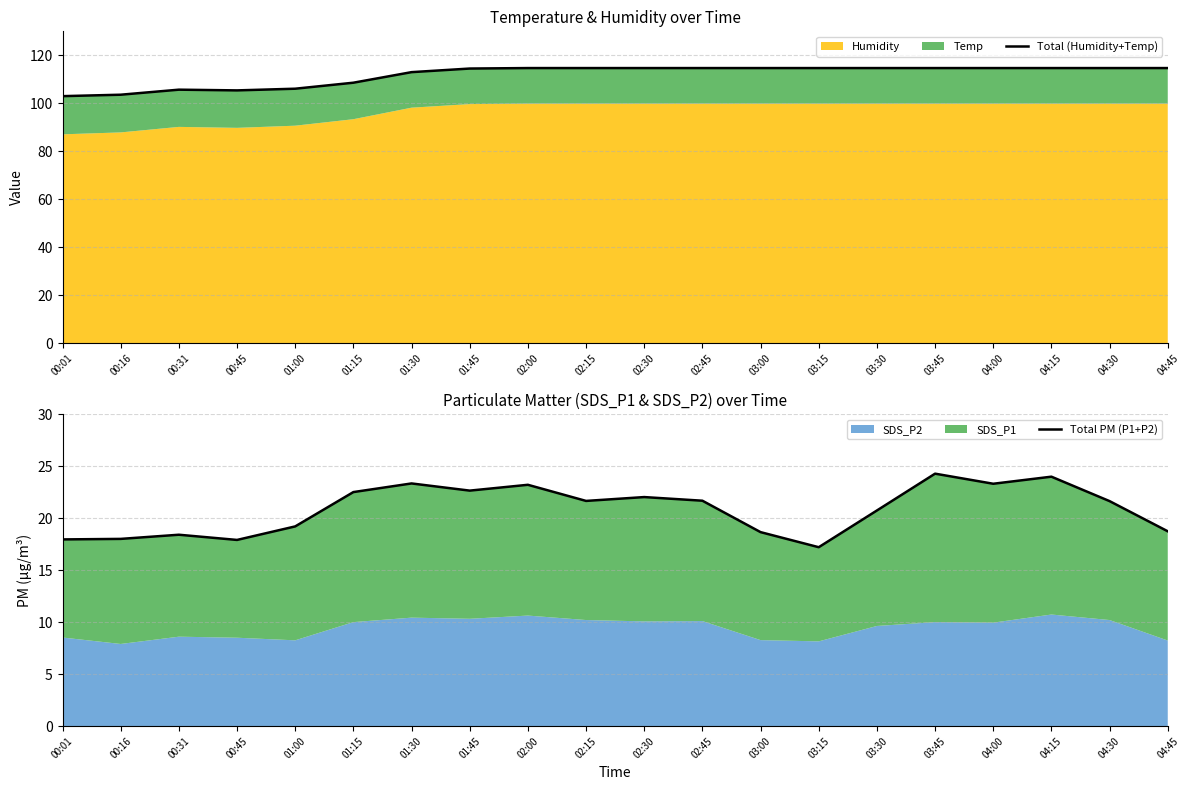

Rank the categories by Total PM (P1+P2) value from highest to lowest.

03:45, 04:15, 01:30, 04:00, 02:00, 01:45, 01:15, 02:30, 02:45, 02:15, 04:30, 03:30, 01:00, 04:45, 03:00, 00:31, 00:16, 00:01, 00:45, 03:15